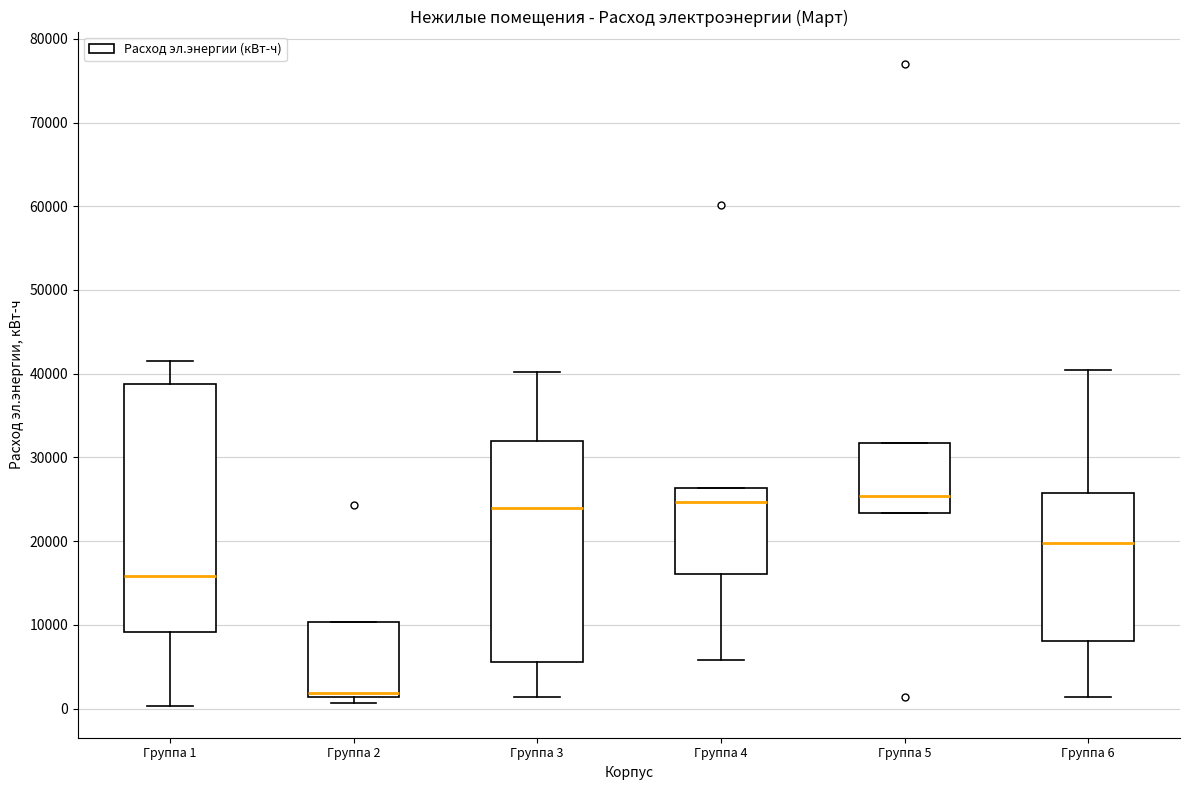

Which box is the tallest, from its lower edge to its upper edge?

Группа 1